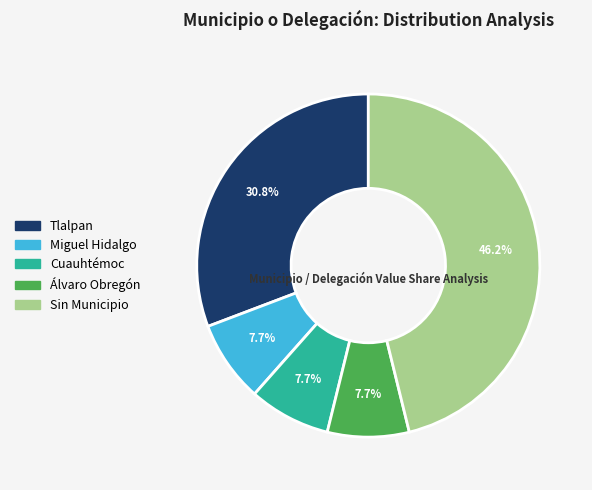

To the nearest percent, what percentage of the pie is Tlalpan?

31%